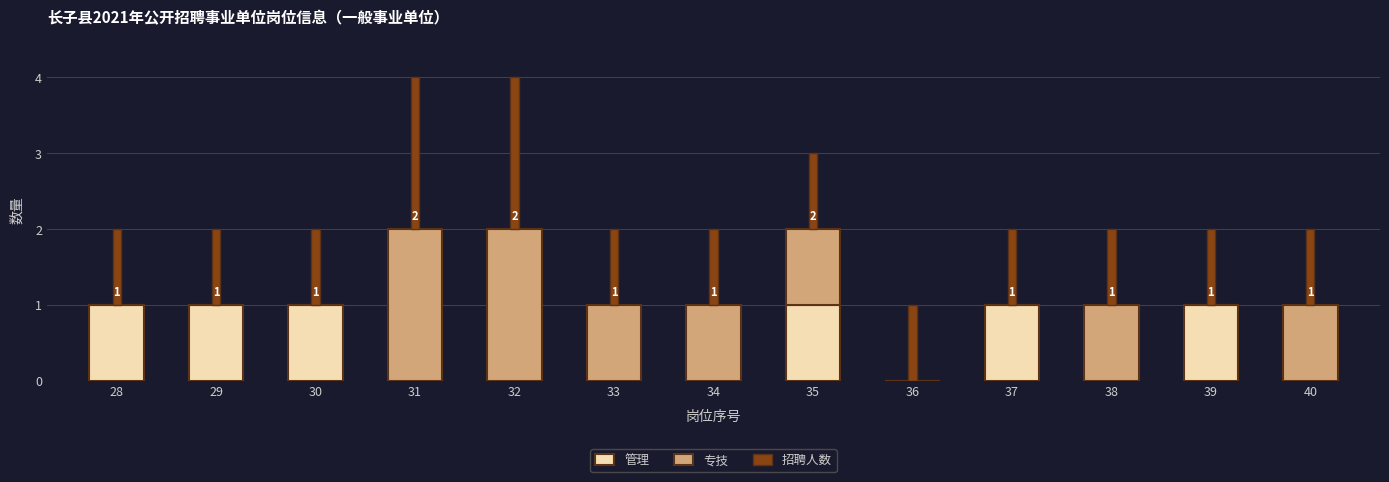

True or false: 管理 has a value of 1 at 33.

False